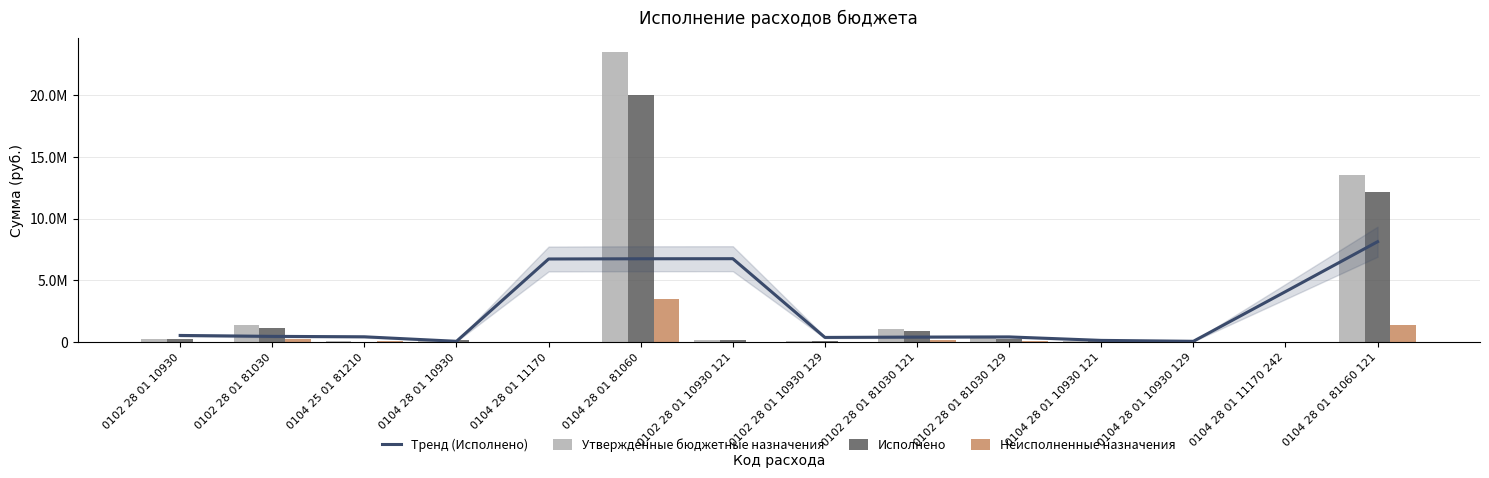

At which category is the sum across all series the highest?

0104 28 01 81060